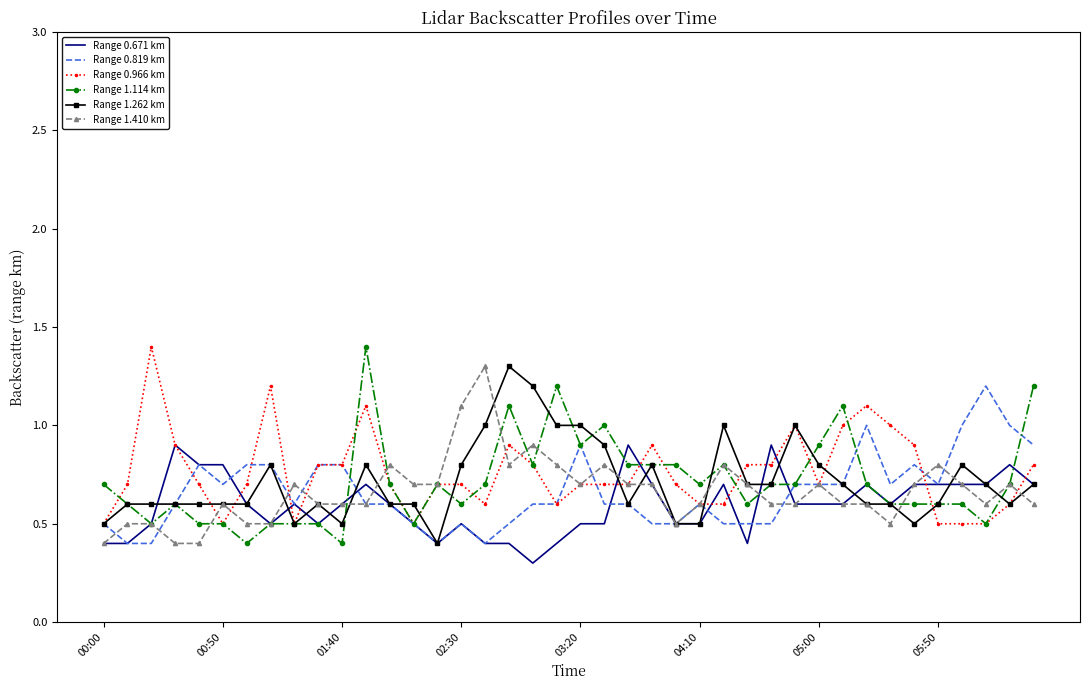

What is the difference between the maximum and minimum values in the Range 0.671 km series?

0.6